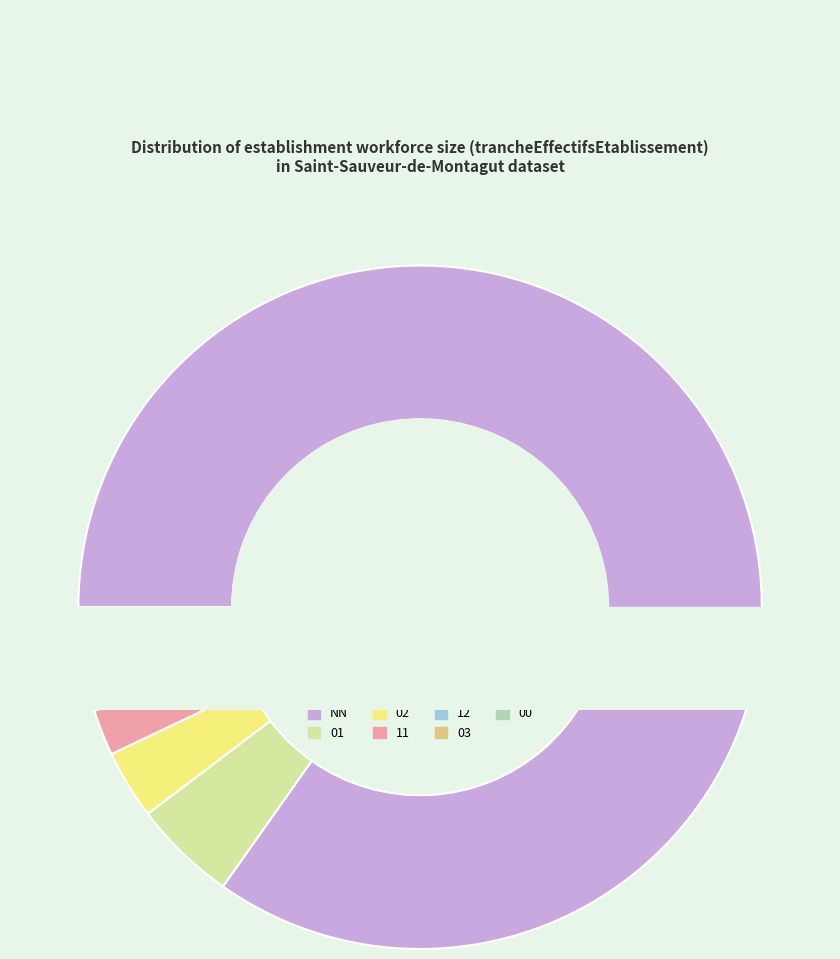

What is the change in value from 02 to 00?

-5